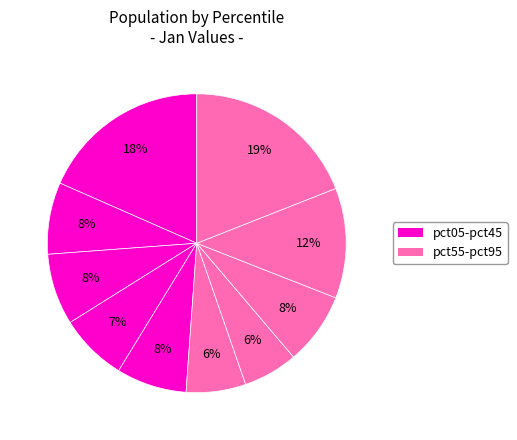

How many slices are in this pie chart?

10